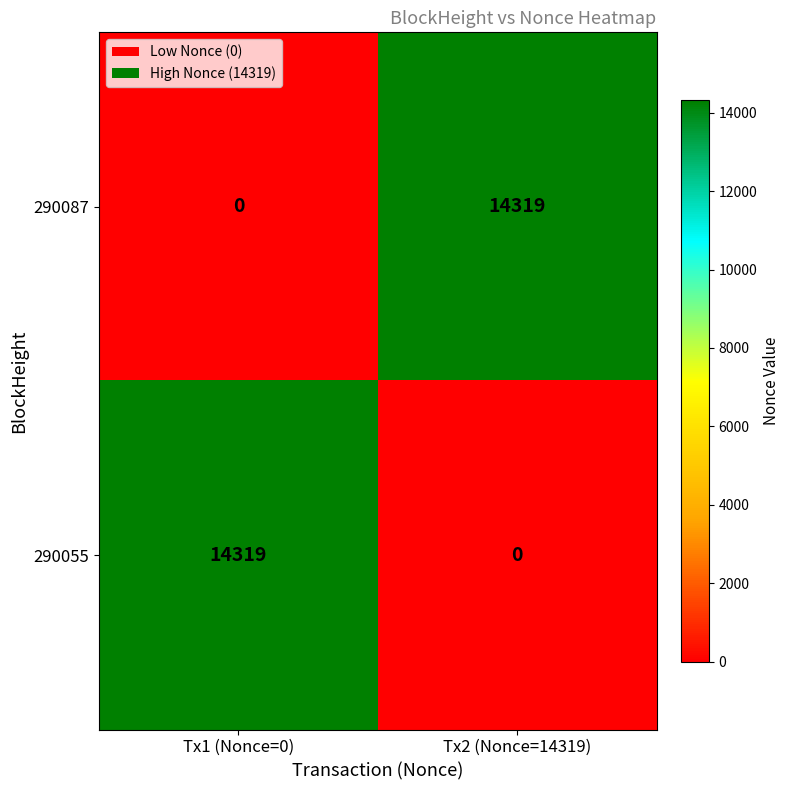

Reading left to right, extract all data points from this chart.

290087: 0	14319
290055: 14319	0